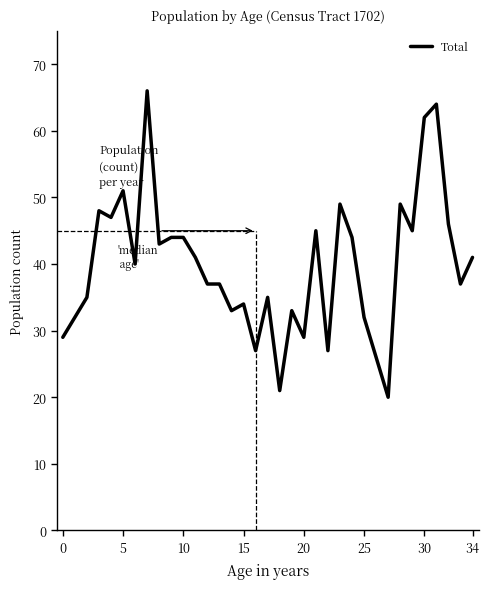

What is the difference between the maximum and minimum values?

46